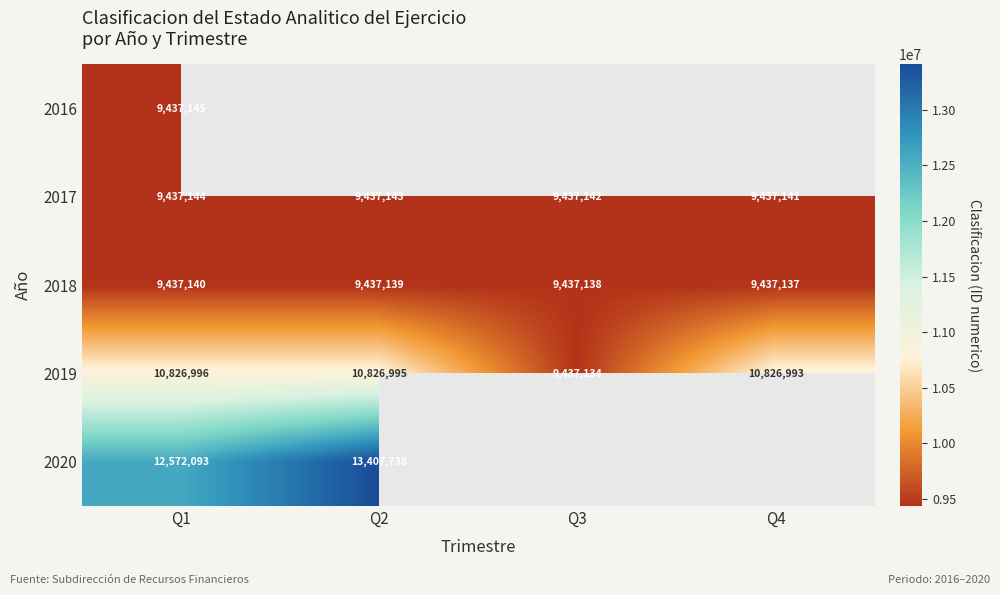

Where is 2017 nearest to the value 9437142?

Q3